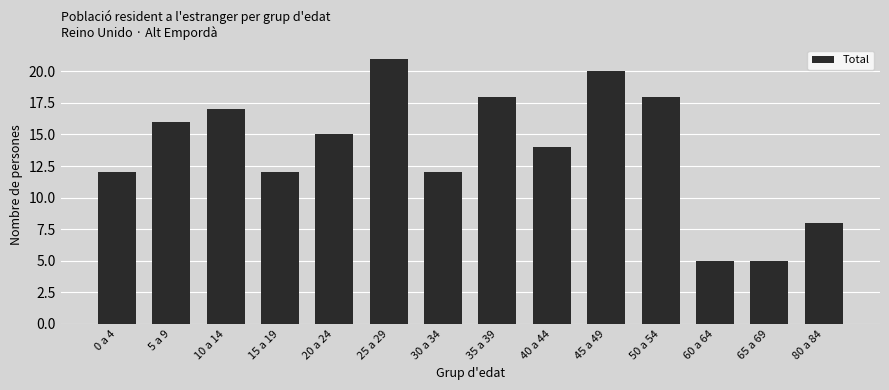

What is the smallest value displayed?

5